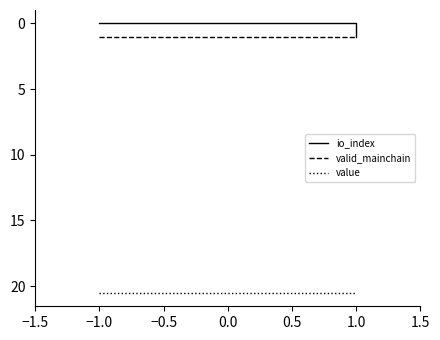

List the series in order of their peak value, lowest first.

io_index, valid_mainchain, value